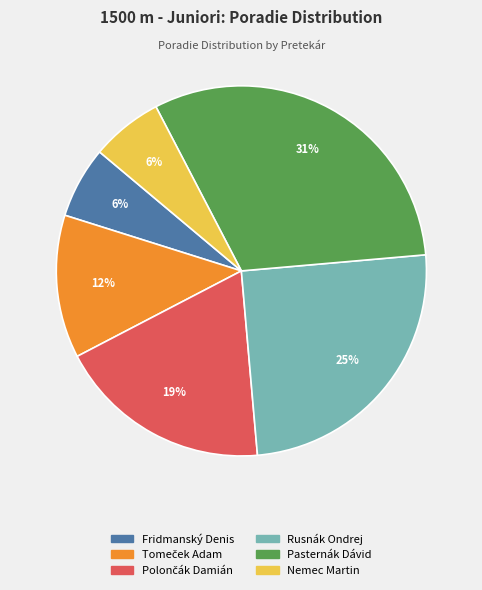

Is Fridmanský Denis the majority of the pie?

No